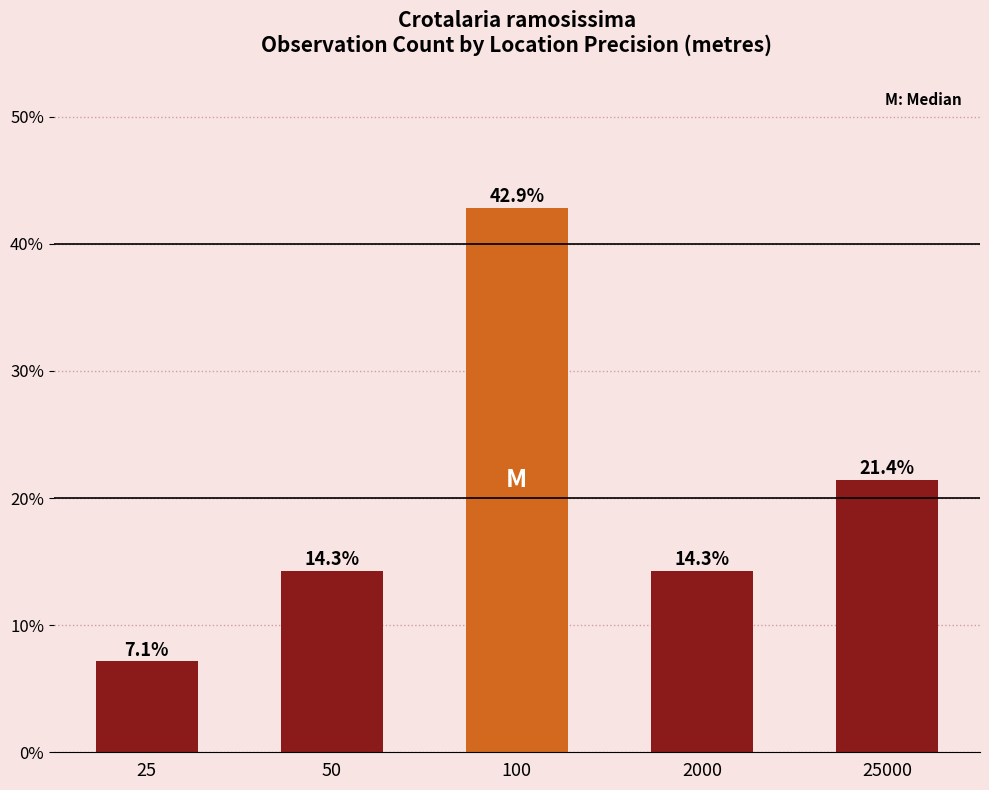

Which label corresponds to the smallest value in the chart?

25